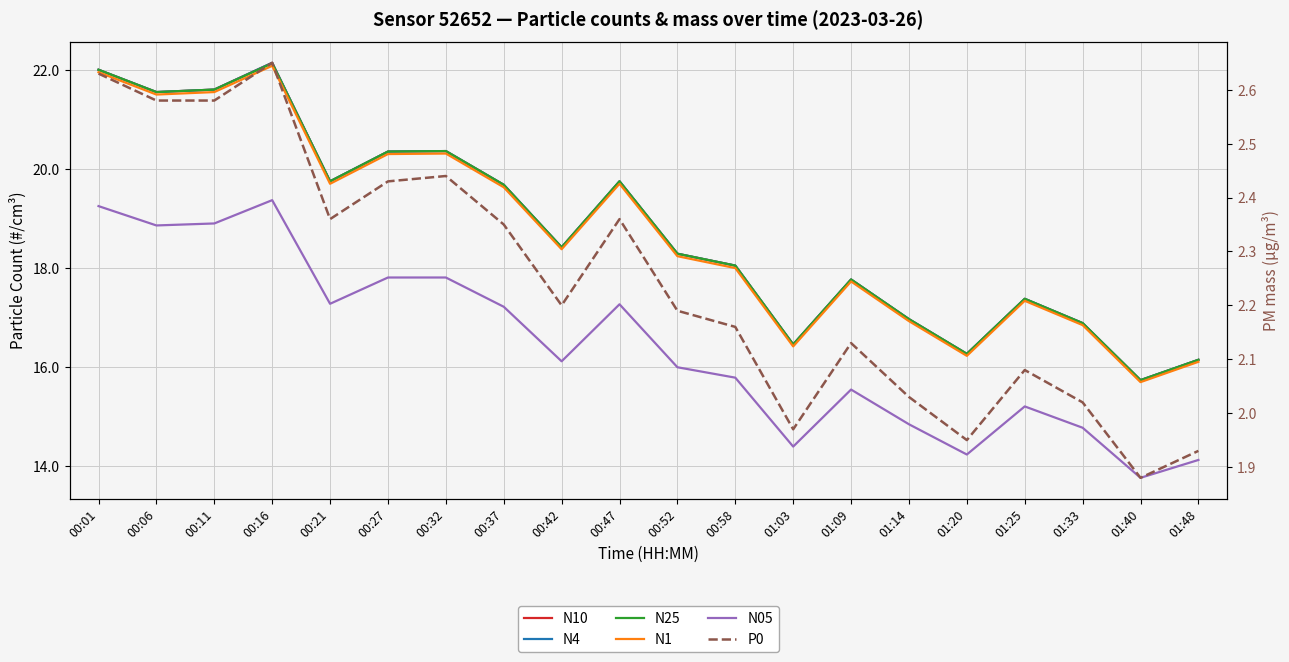

What is the label of the 5th point from the right?

01:20